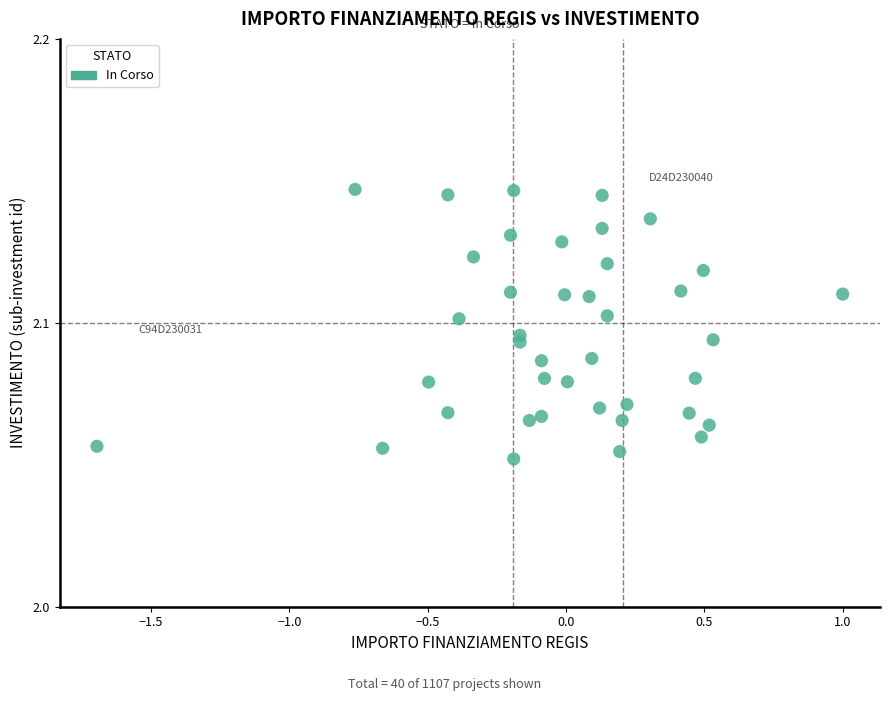

How many data points are displayed?

40